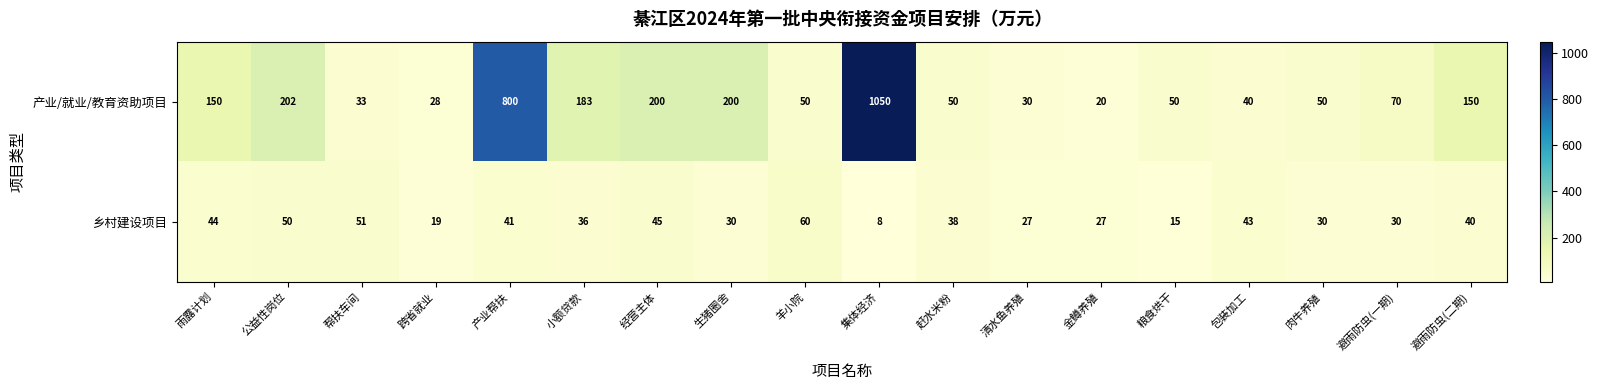

Count the number of categories in the chart.

18